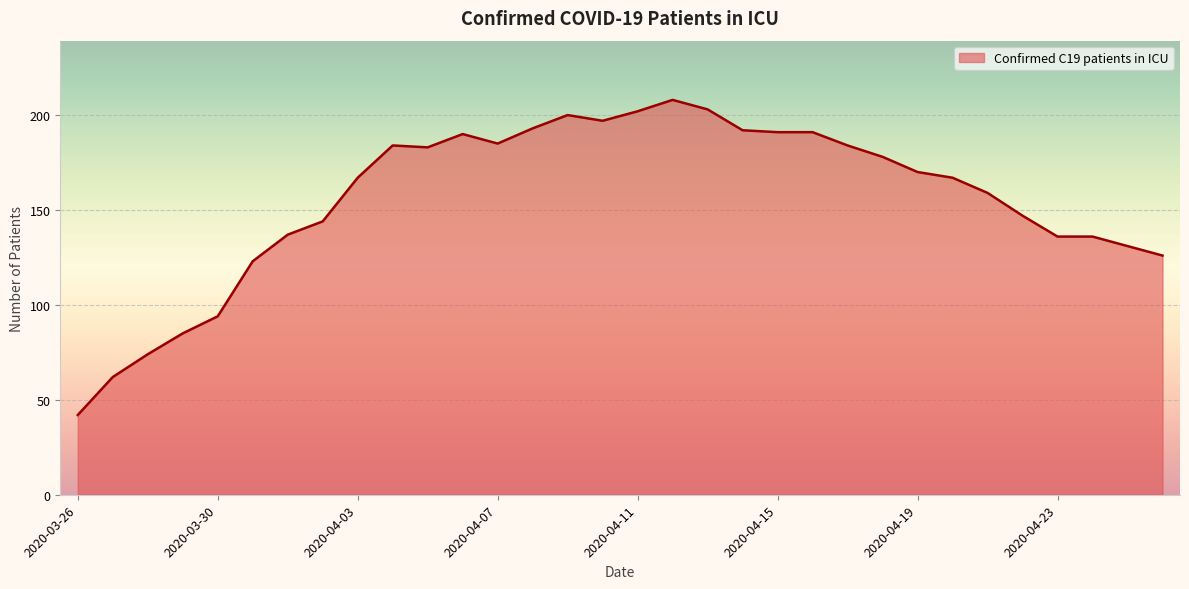

What is the smallest value displayed?

42